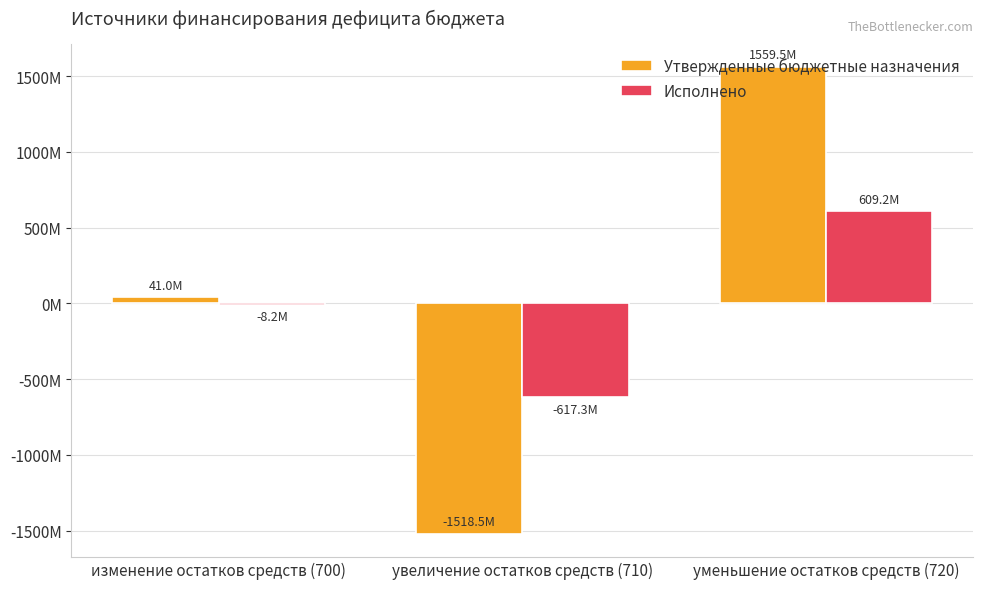

Which category has the lowest value across all series?

увеличение остатков средств (710)